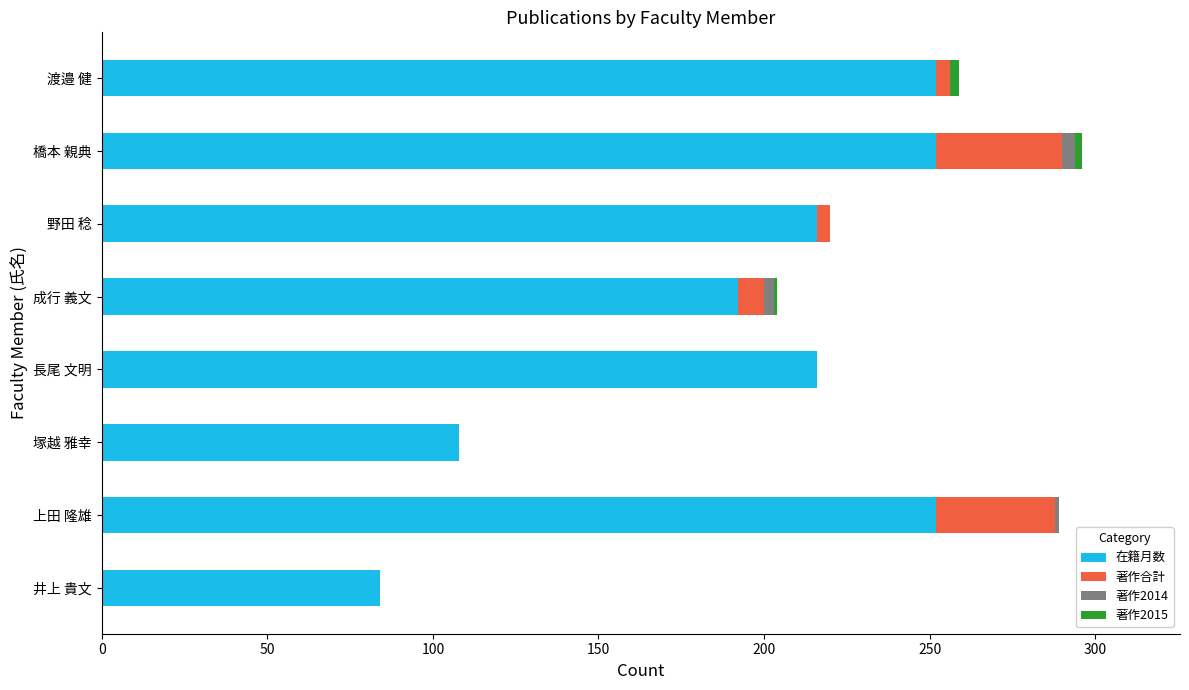

The value of 在籍月数 at 橋本 親典 is 433. True or false?

False